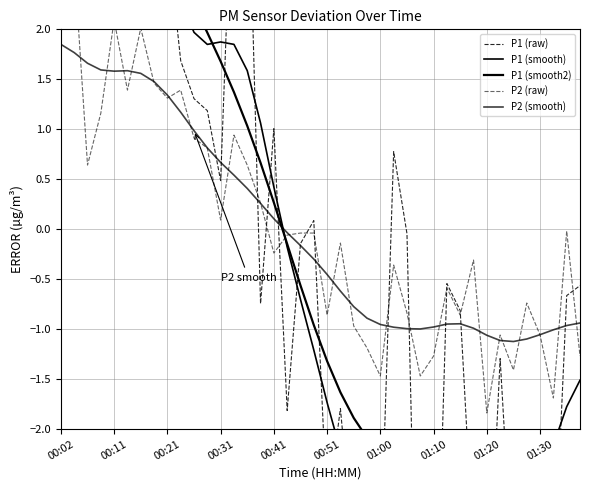

How many times do P1 (smooth) and P2 (smooth) cross each other?

1